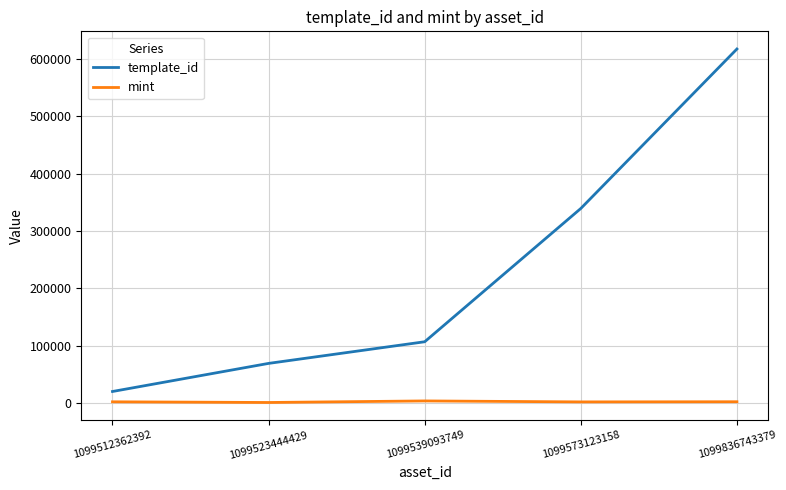

The value of template_id at 1099573123158 is 70702. True or false?

False